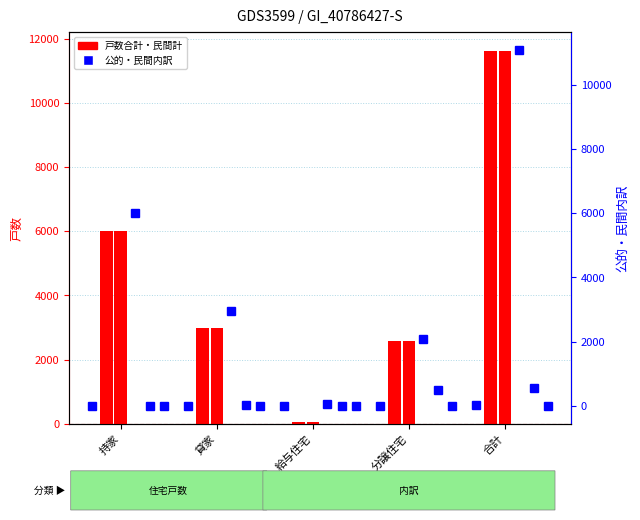

What is the total value across all series at 合計?

34903